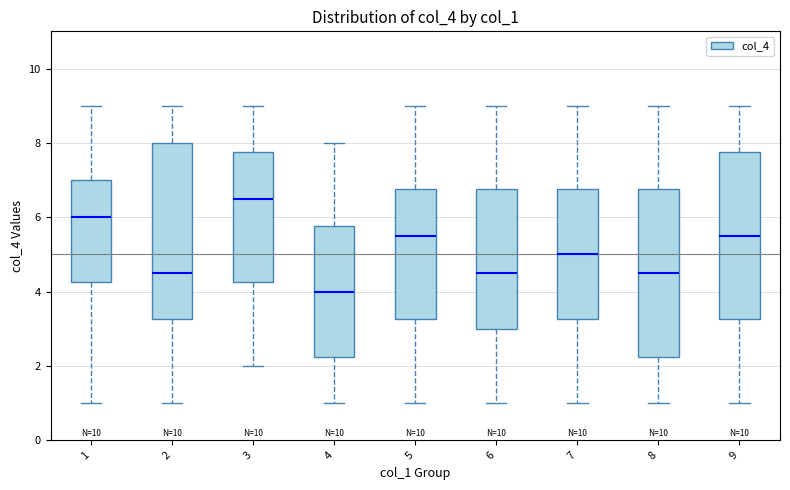

Where does the upper whisker of the box at x = 1 end on the y-axis? The values are not printed on the chart, so give them approximately, as read against the axis.

9.0